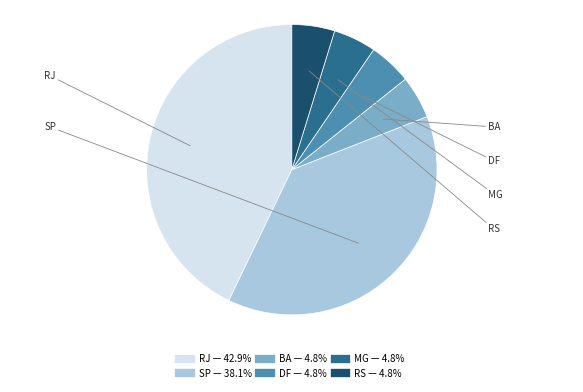

Between DF and SP, which is larger?

SP